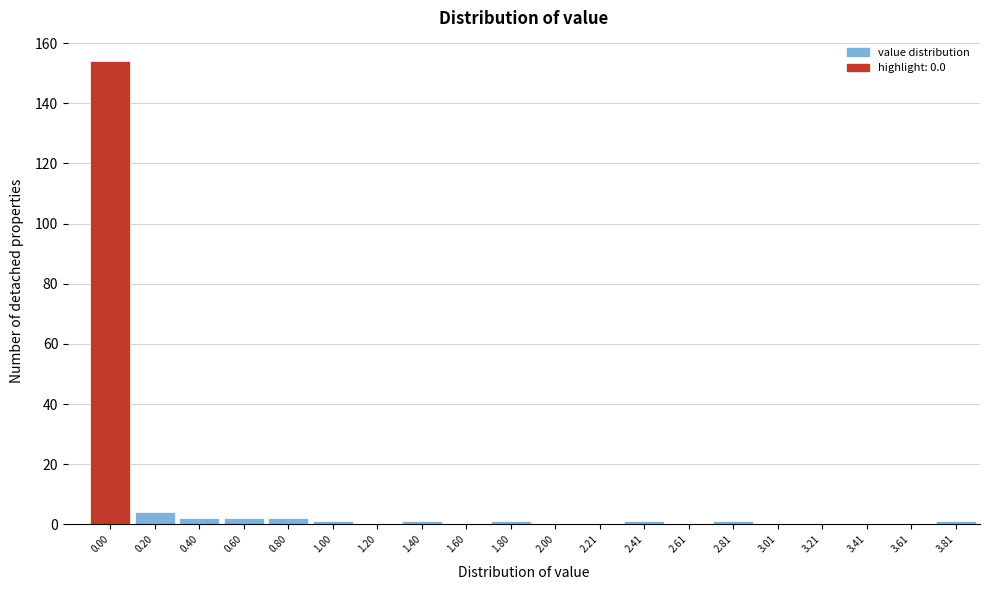

Reading left to right, transcribe all the data shown in this chart.

0.00=154	0.20=4	0.40=2	0.60=2	0.80=2	1.00=1	1.20=0	1.40=1	1.60=0	1.80=1	2.00=0	2.21=0	2.41=1	2.61=0	2.81=1	3.01=0	3.21=0	3.41=0	3.61=0	3.81=1